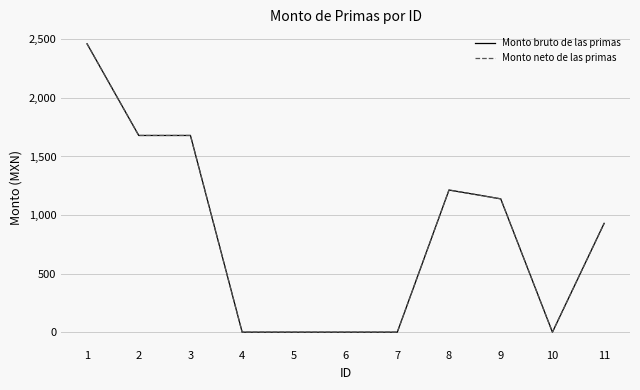

What is the difference between the second highest and second lowest values in the Monto bruto de las primas series?

1679.3